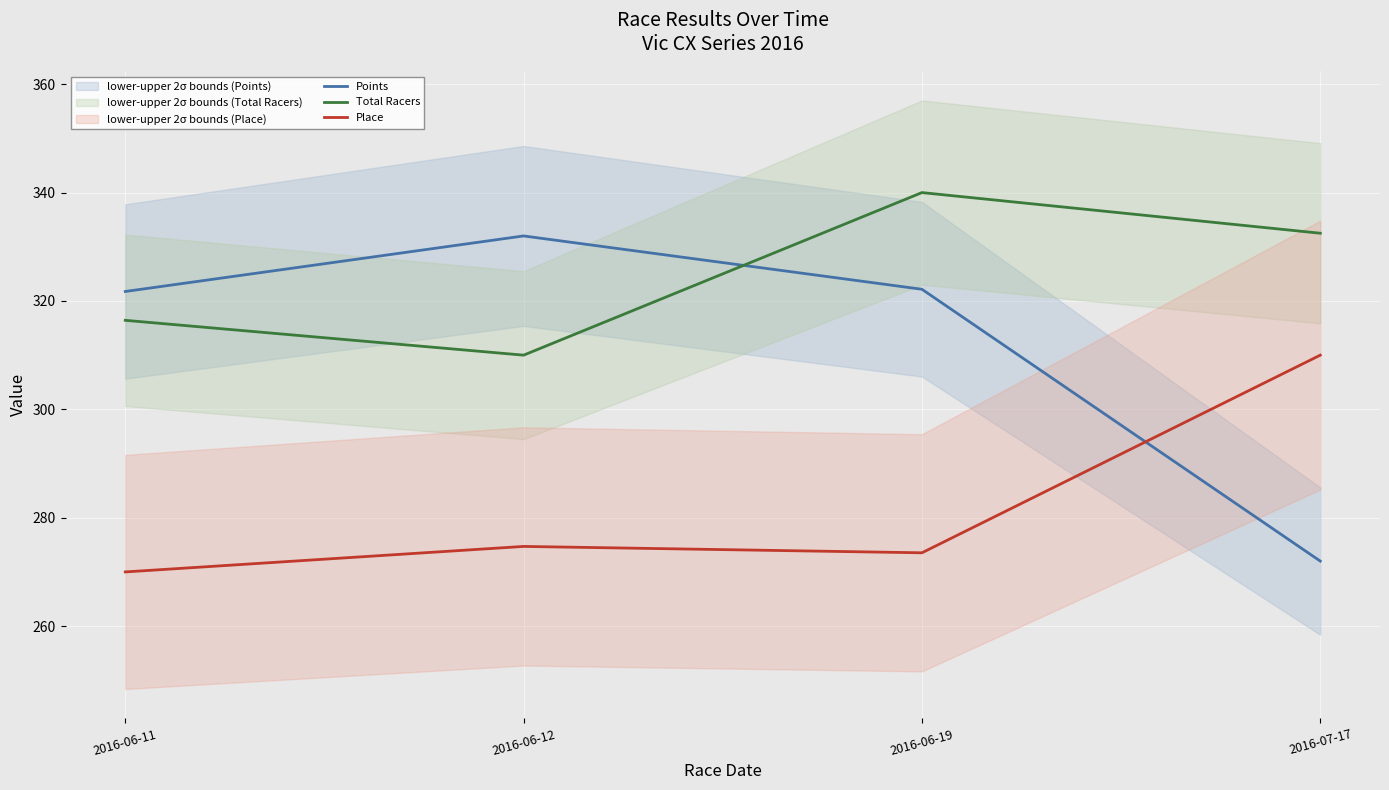

What is the minimum value shown in the chart?

270.0